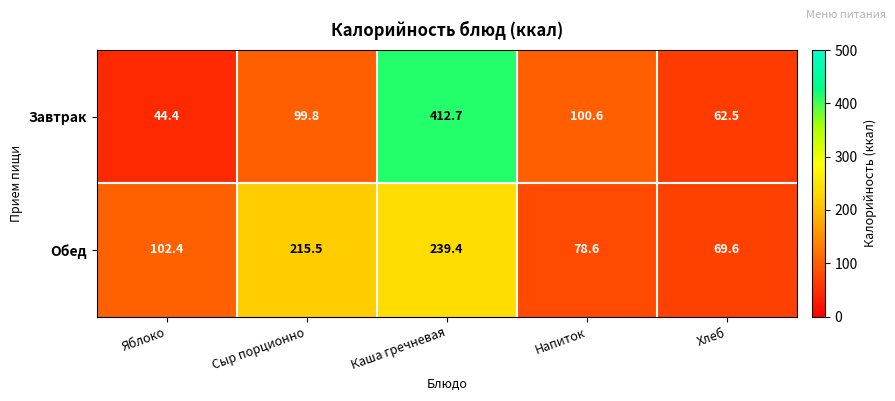

What is the difference between the maximum and minimum values in the Завтрак series?

368.3